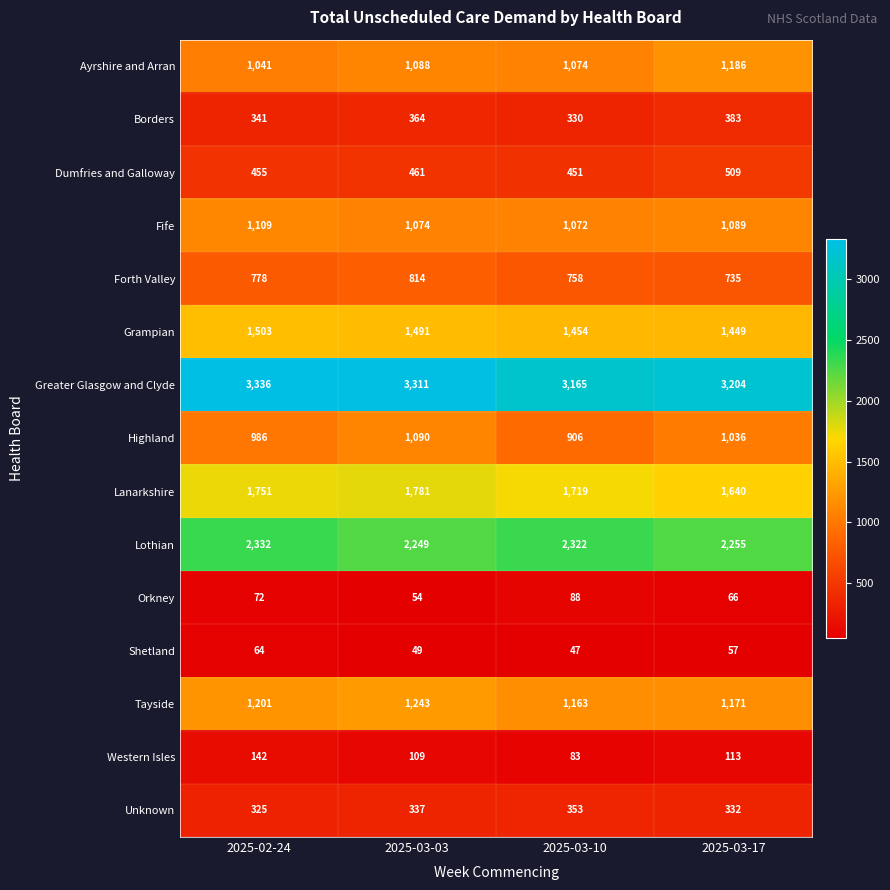

Is it true that Forth Valley equals 277 at 2025-02-24?

False